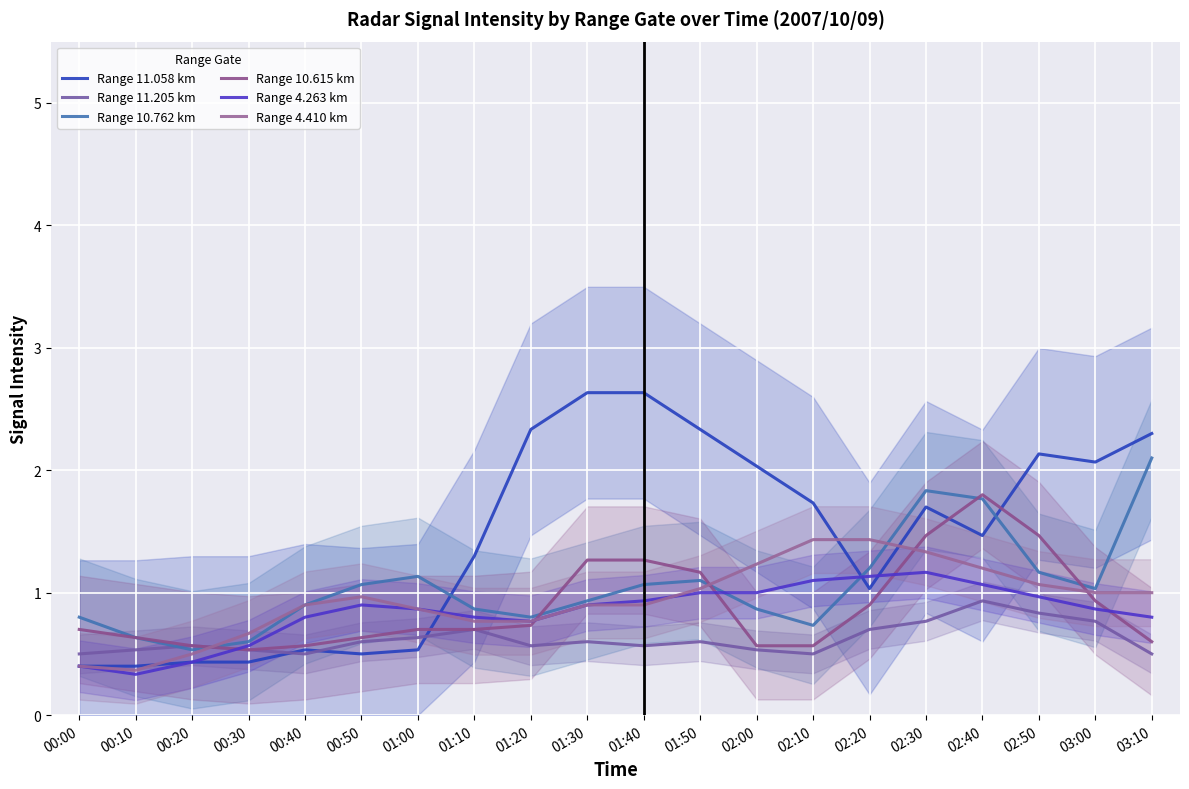

Between 00:30 and 02:40, which series saw the biggest shift?

Range 10.615 km